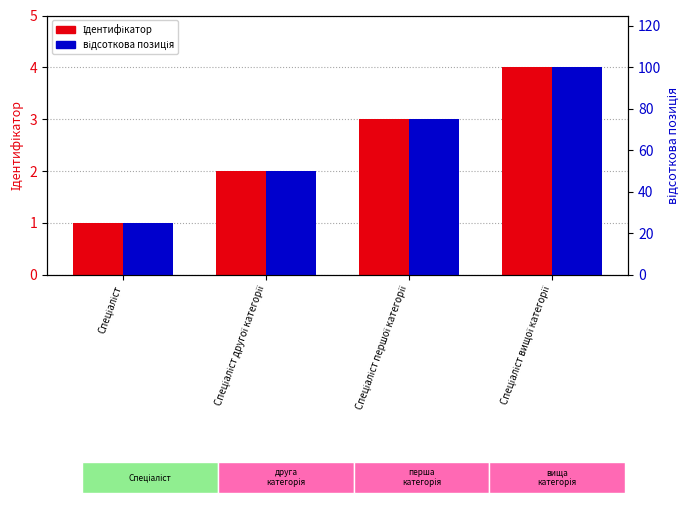

Reading left to right, list all the values displayed in this chart.

Ідентифікатор: Спеціаліст=1	Спеціаліст другої категорії=2	Спеціаліст першої категорії=3	Спеціаліст вищої категорії=4
відсоткова позиція: Спеціаліст=25	Спеціаліст другої категорії=50	Спеціаліст першої категорії=75	Спеціаліст вищої категорії=100